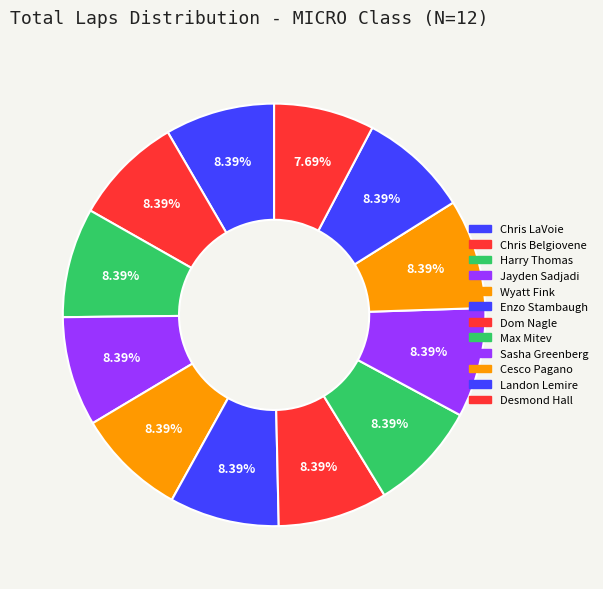

Rank the categories by value from highest to lowest.

Chris LaVoie, Chris Belgiovene, Harry Thomas, Jayden Sadjadi, Wyatt Fink, Enzo Stambaugh, Dom Nagle, Max Mitev, Sasha Greenberg, Cesco Pagano, Landon Lemire, Desmond Hall